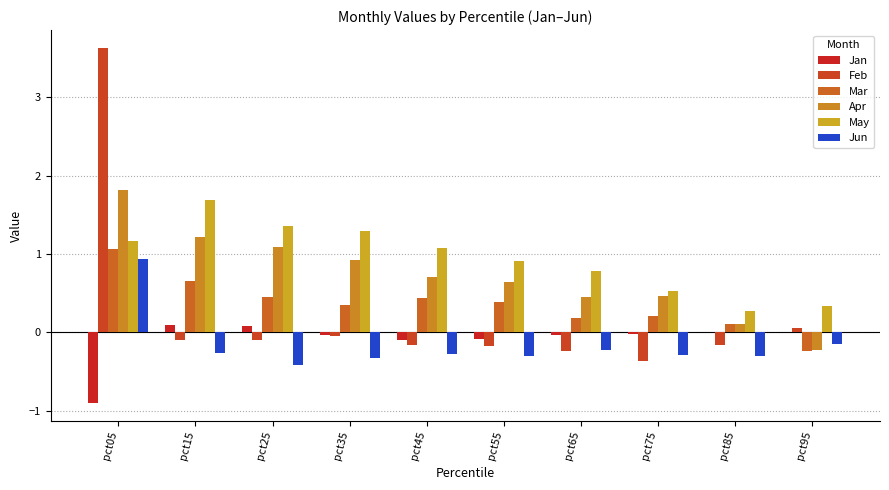

At which label does Mar reach its minimum?

pct95